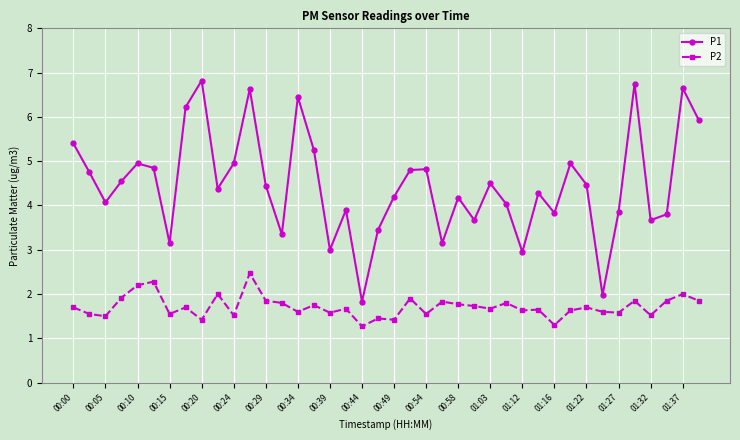

List the series in order of their peak value, highest first.

P1, P2